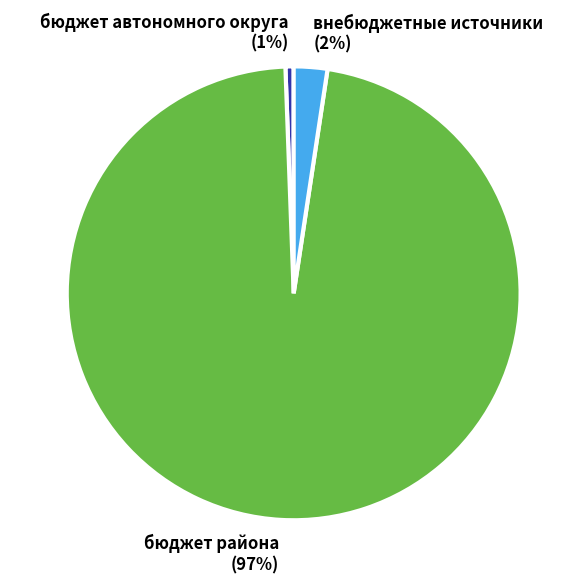

Does any single category account for the majority?

Yes